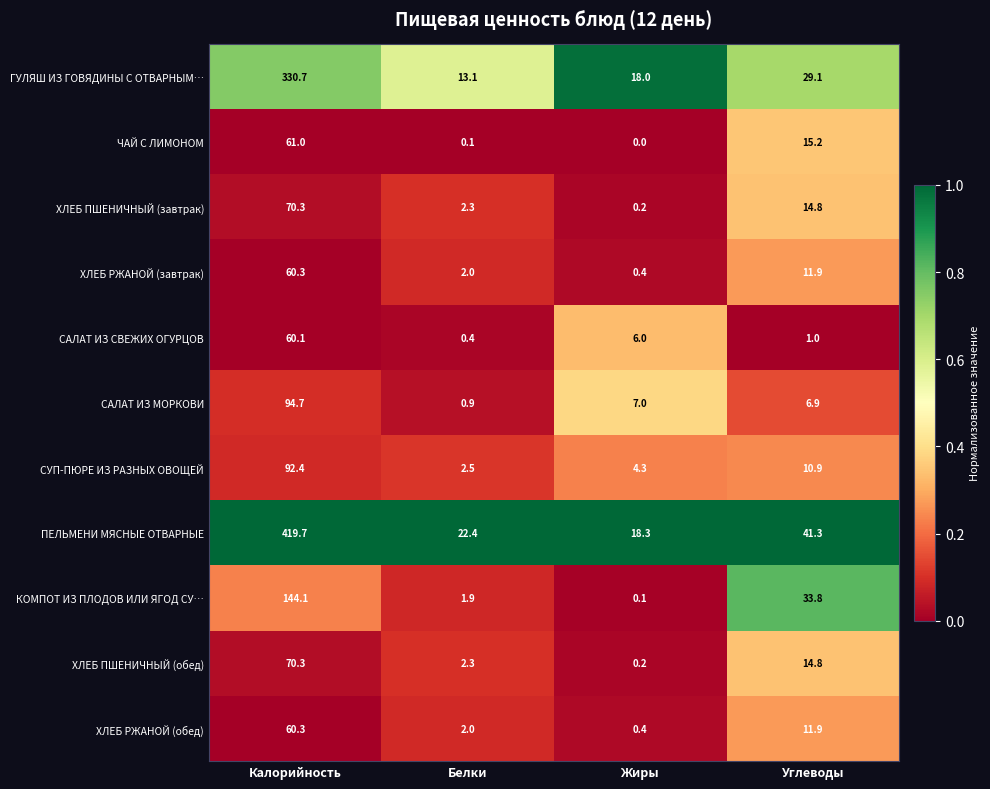

Where does the ХЛЕБ РЖАНОЙ (обед) series first go above 11?

Калорийность